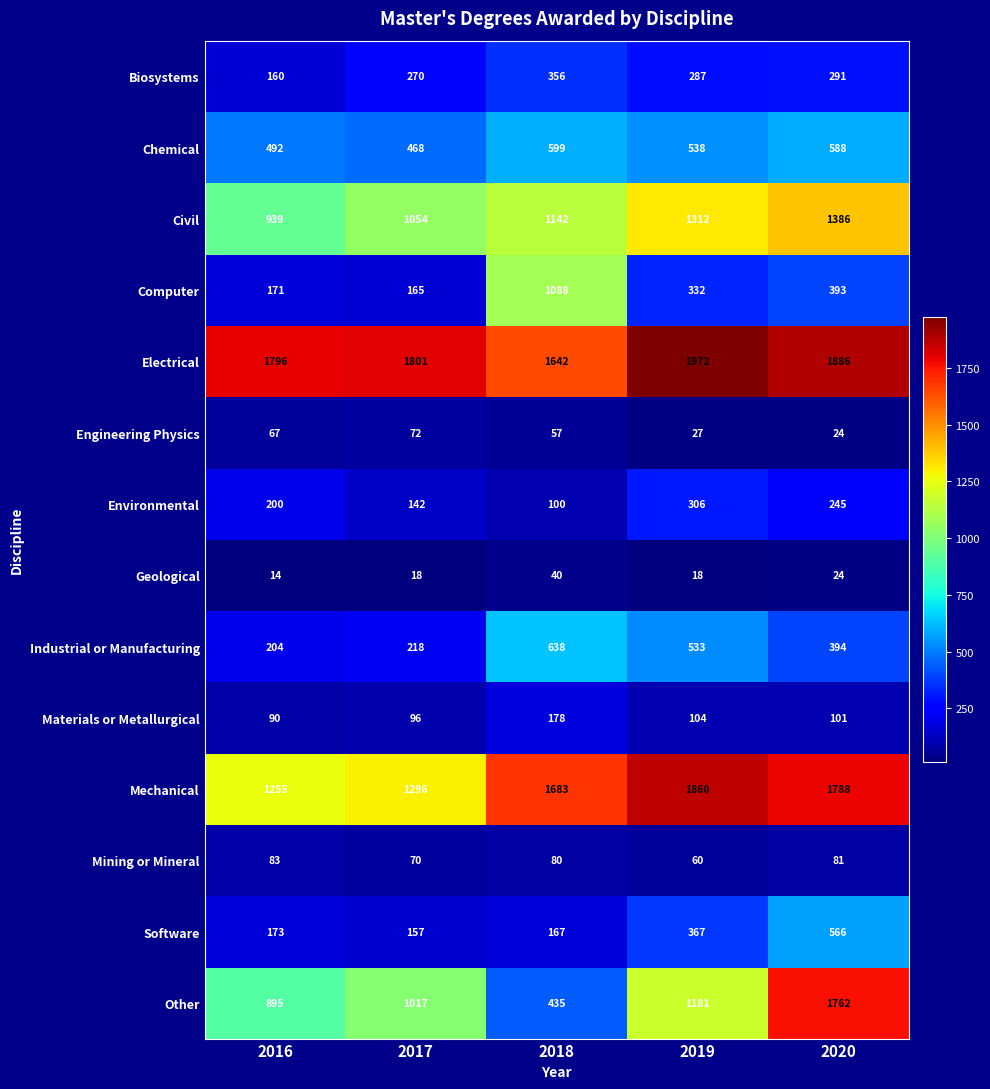

How many series are shown in this chart?

14